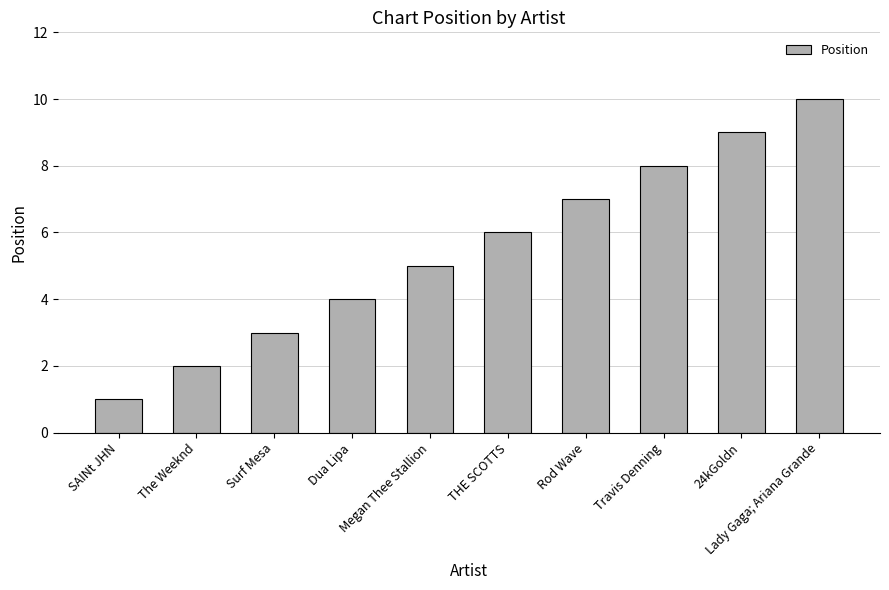

Is it true that the value at The Weeknd is 2?

True